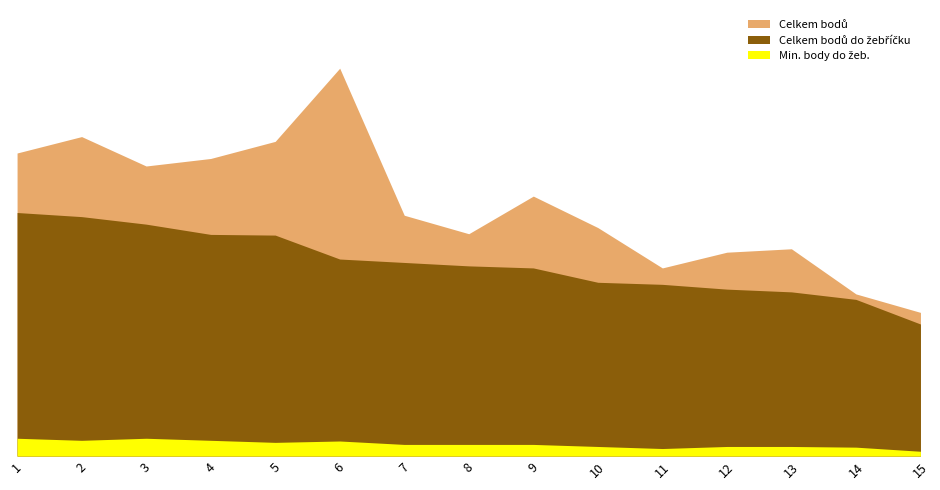

How many values in the Min. body do žeb. series are below 17?

6